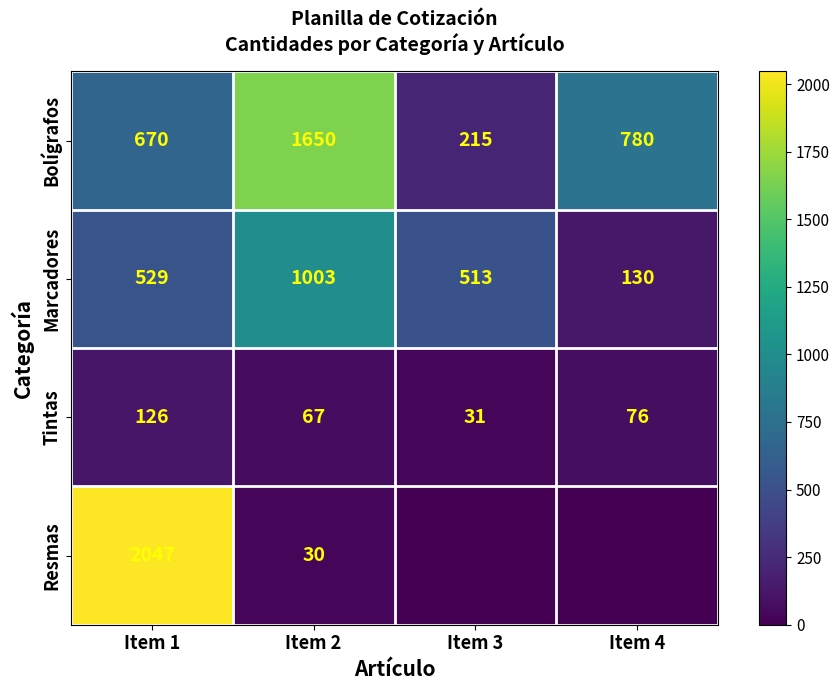

Which category has the highest value in the Marcadores series?

Item 2